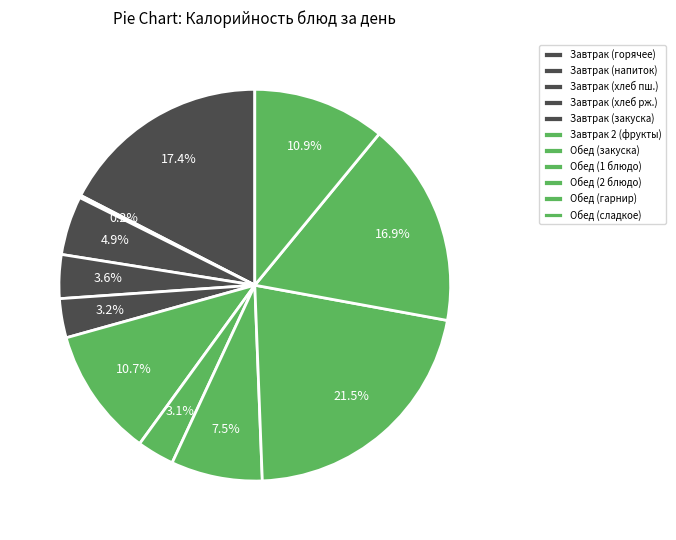

Is there any slice that represents more than half of the pie?

No